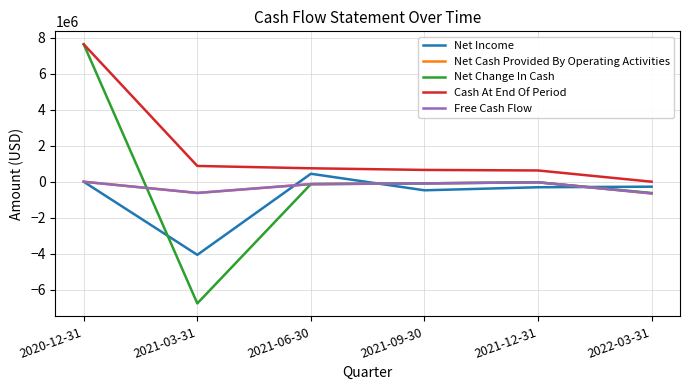

At which category is the sum across all series the highest?

2020-12-31